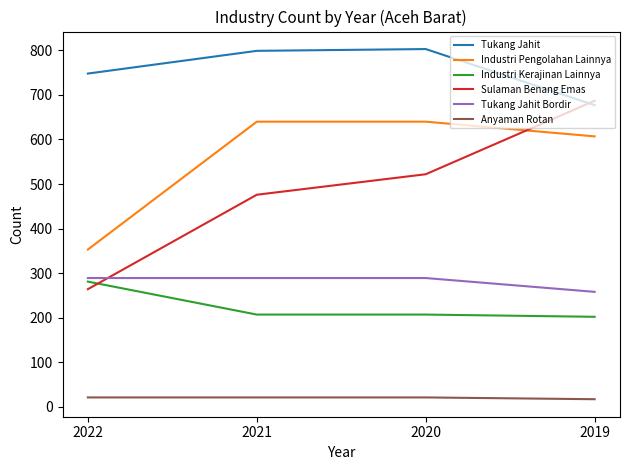

True or false: Sulaman Benang Emas and Tukang Jahit cross at least once.

True